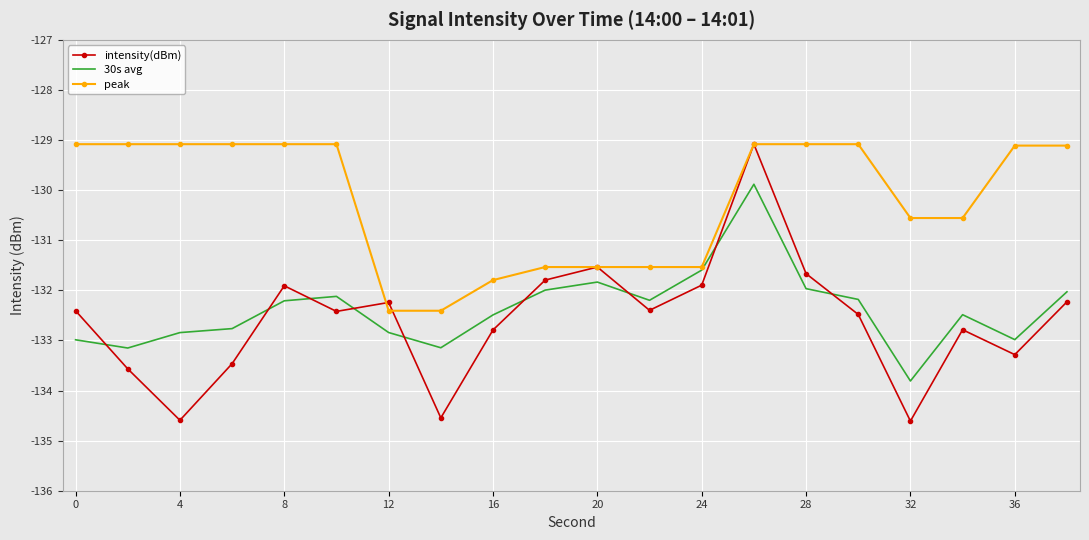

What is the highest value of the peak series?

-129.1